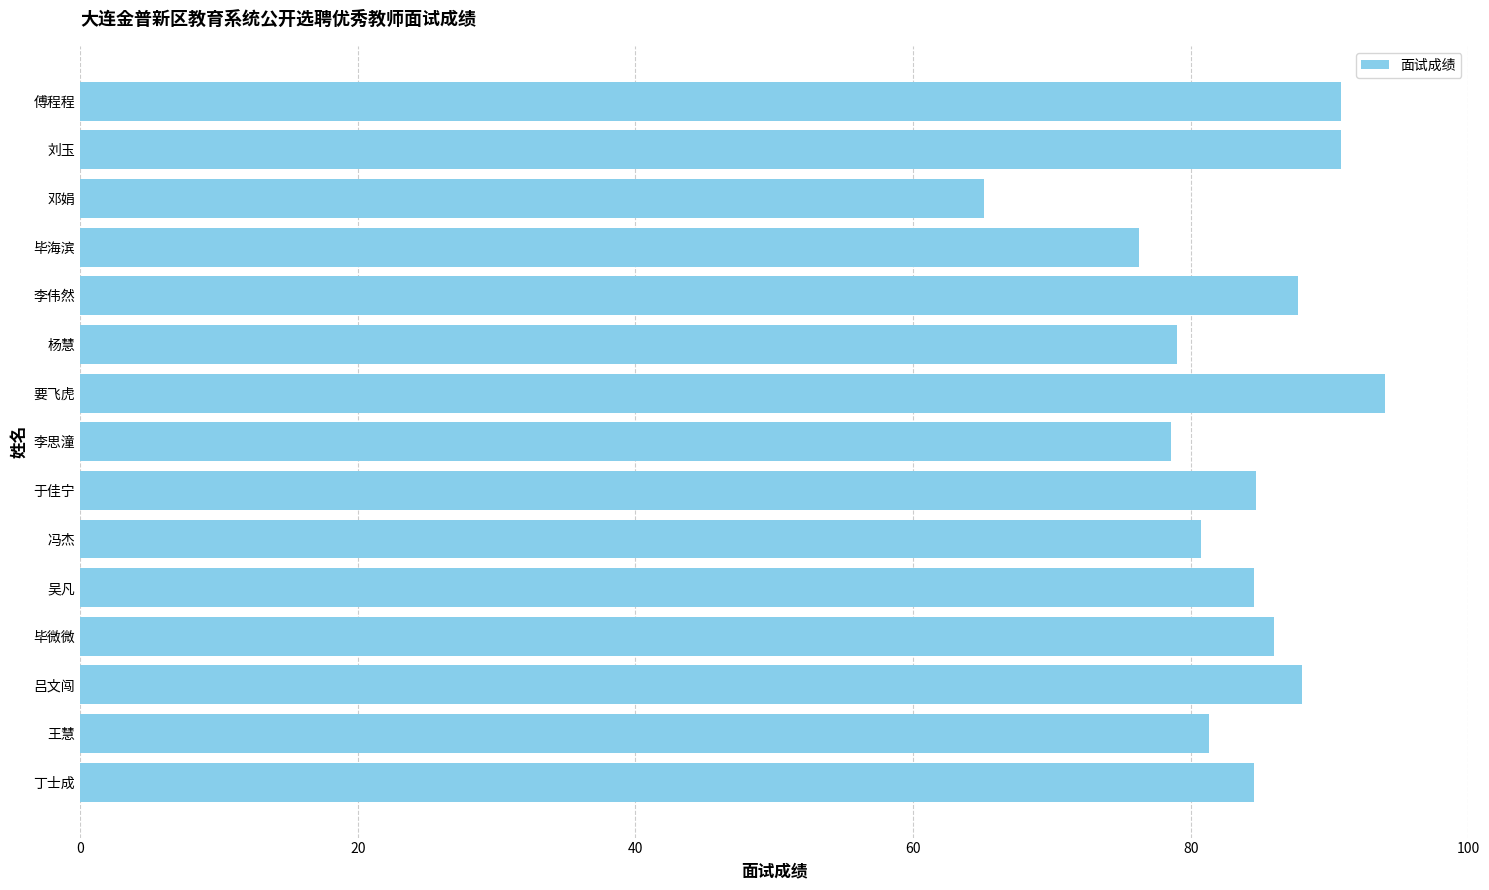

What is the difference between the maximum and second lowest values?

17.7